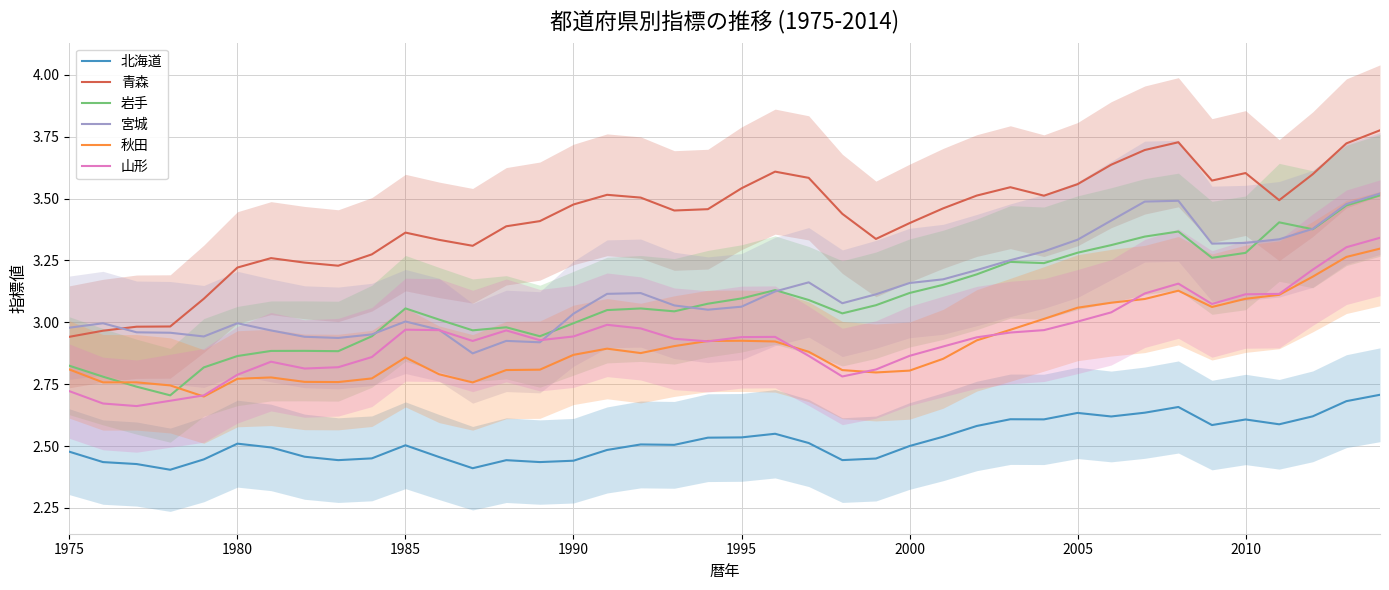

What is the highest value of the 北海道 series?

2.7